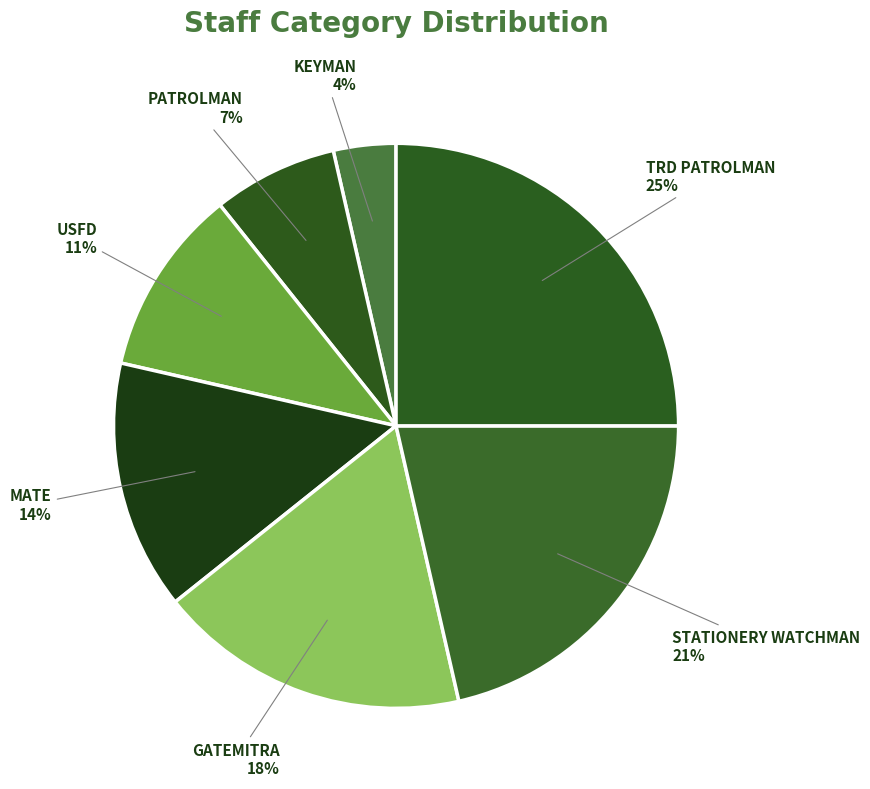

To the nearest percent, what portion does PATROLMAN represent?

7%